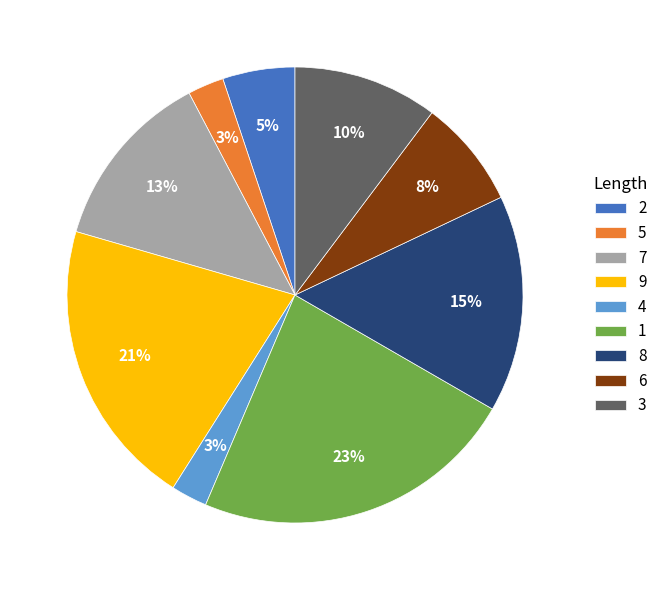

Combined, do 8 and 2 account for over 50%?

No